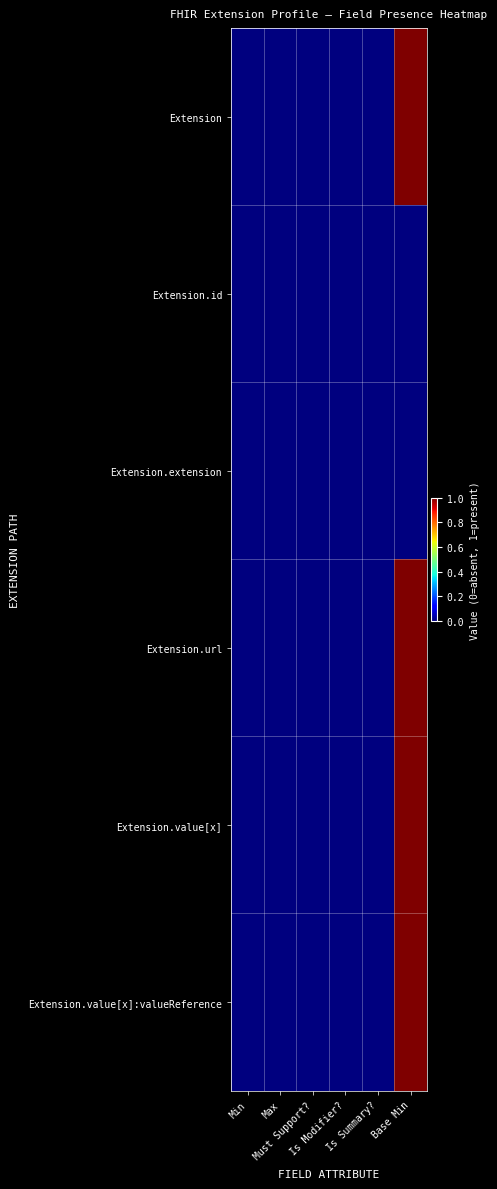

Which label corresponds to the largest value in the chart?

Base Min